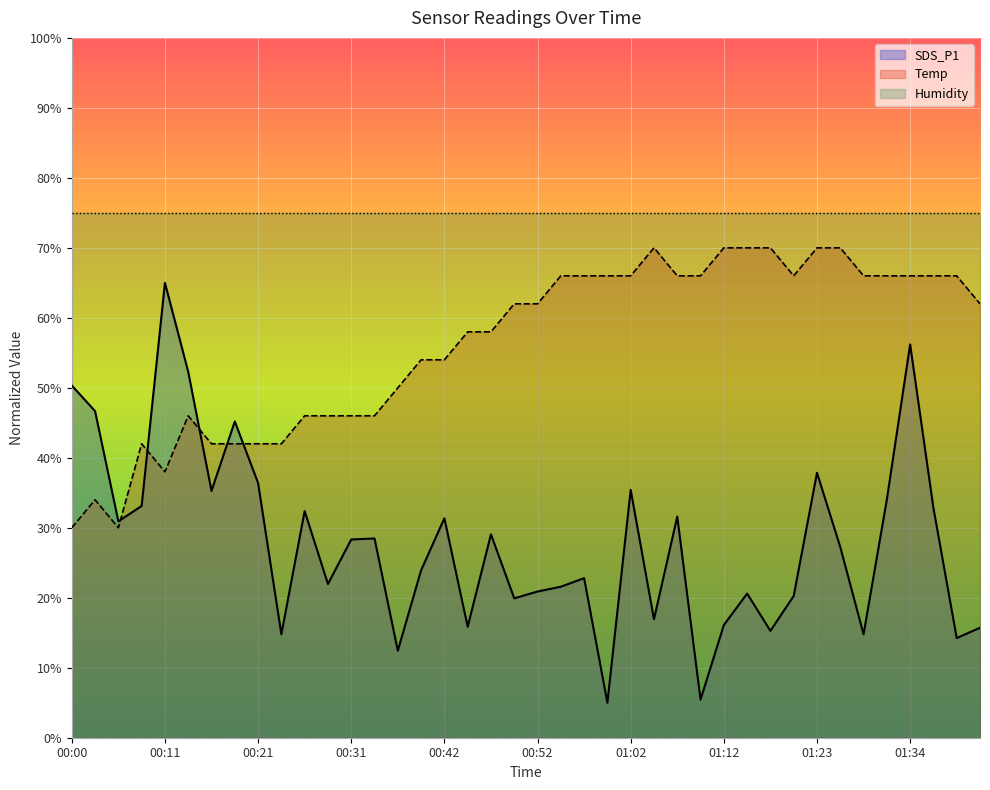

How many intersections are there between Temp and SDS_P1?

5